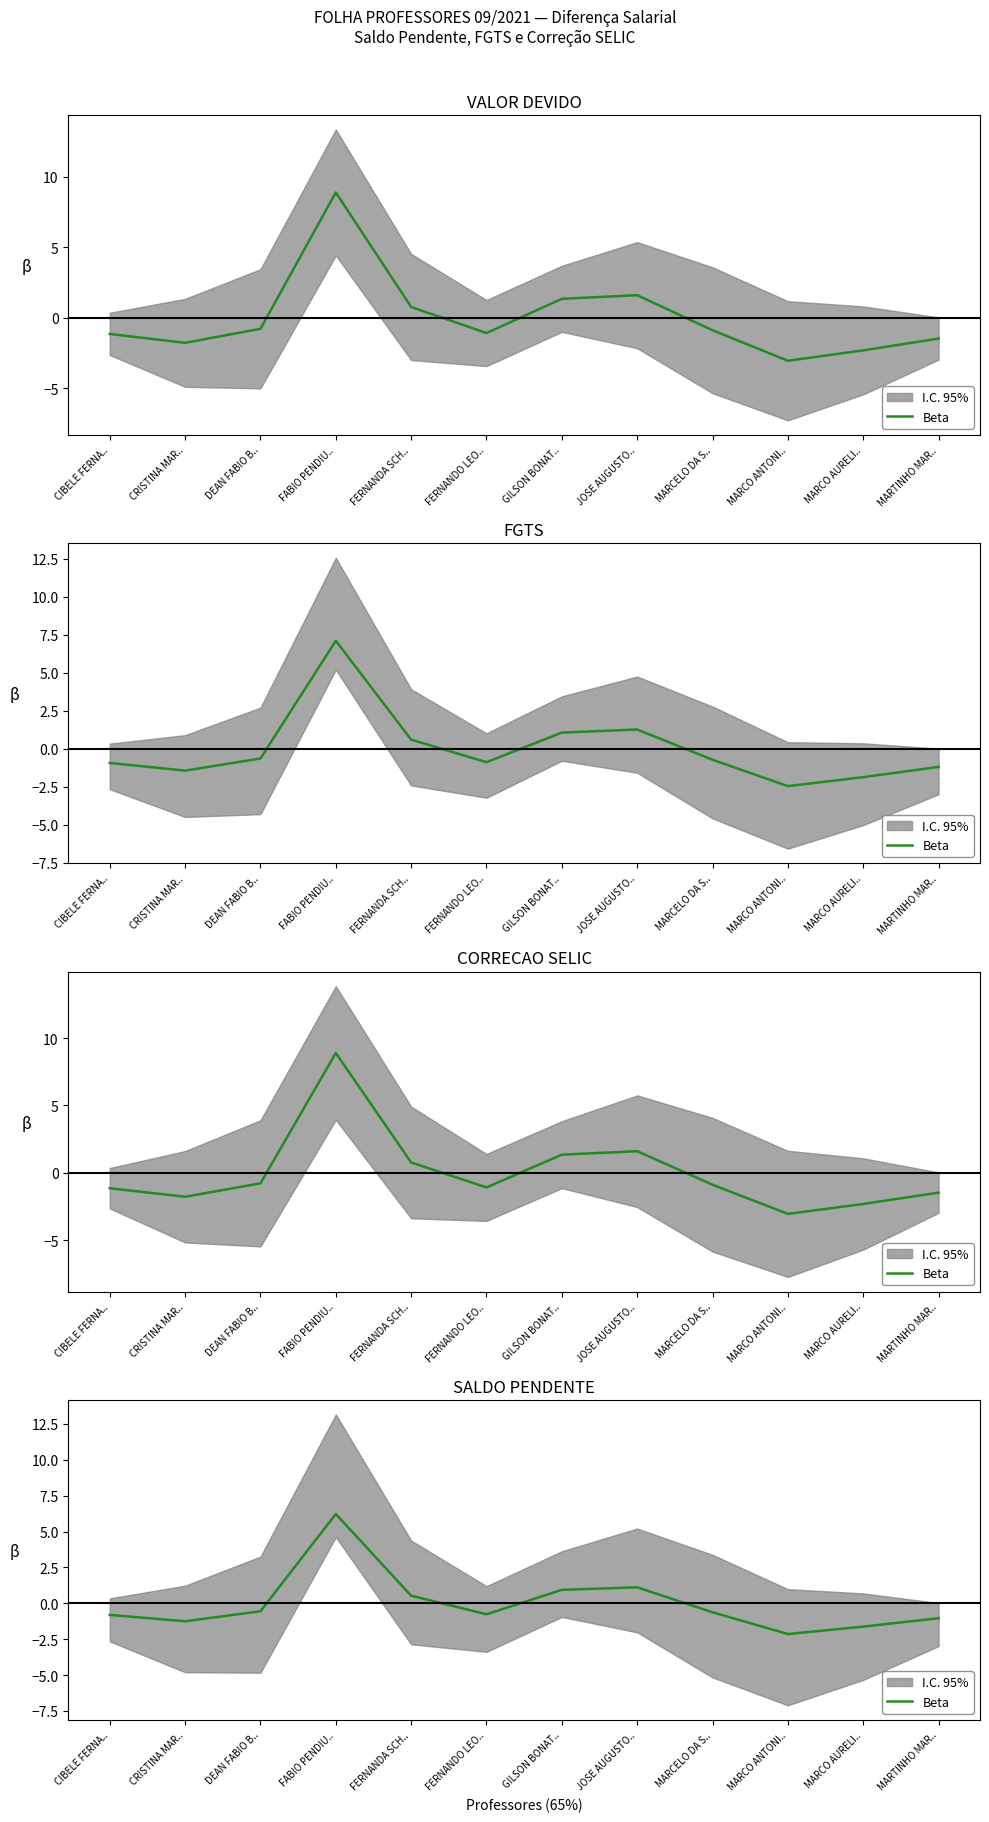

What is the difference between the maximum and minimum values?

8.4